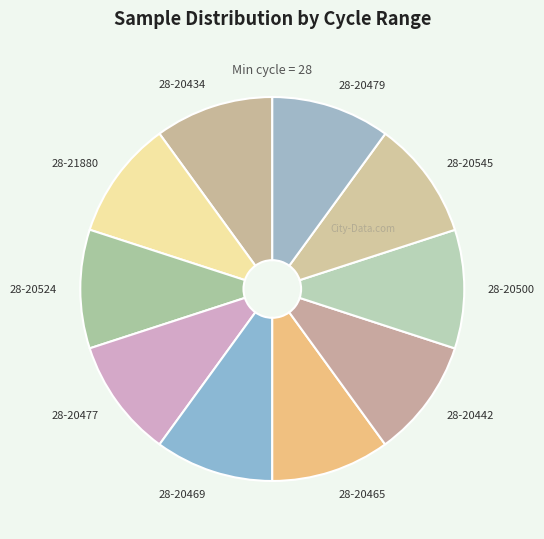

Is it true that 28-20477 is 10% of the pie?

True